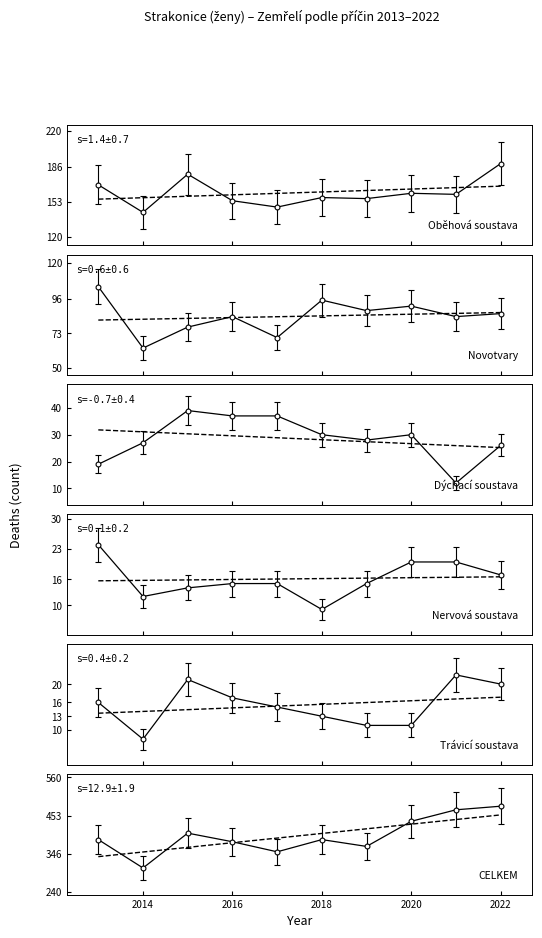

What is the total value across all series at 2014?

560